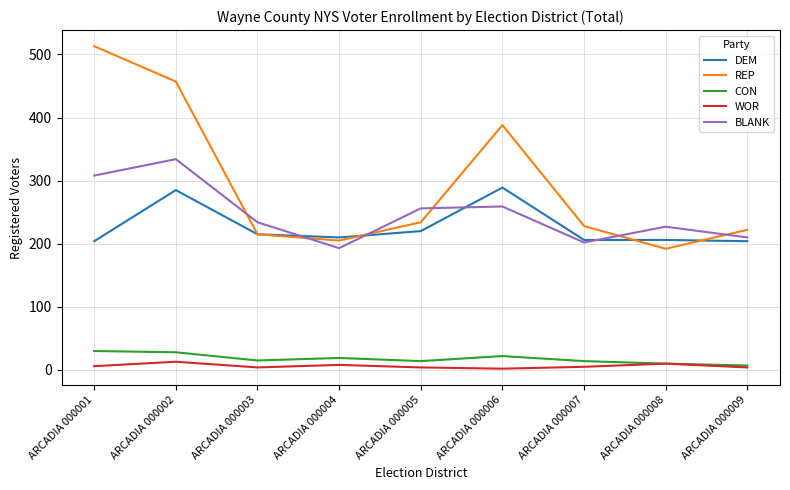

True or false: DEM has a value of 215 at ARCADIA 000003.

True